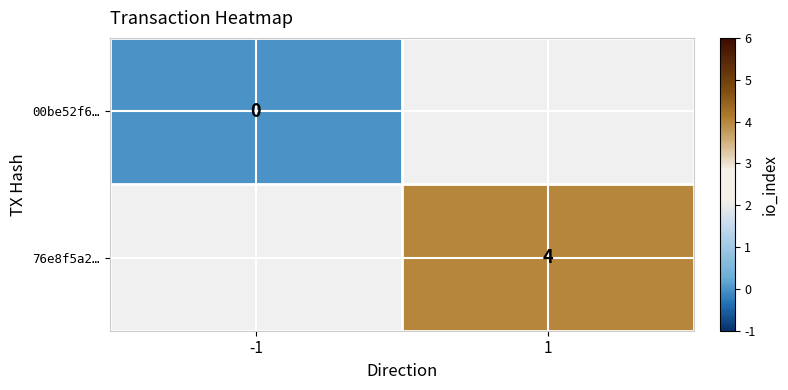

At which category does the chart reach its peak across all series?

1